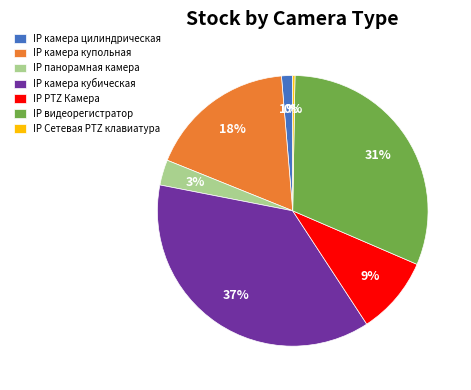

To the nearest percent, what is the difference between the IP видеорегистратор and IP PTZ Камера slice percentages?

22%